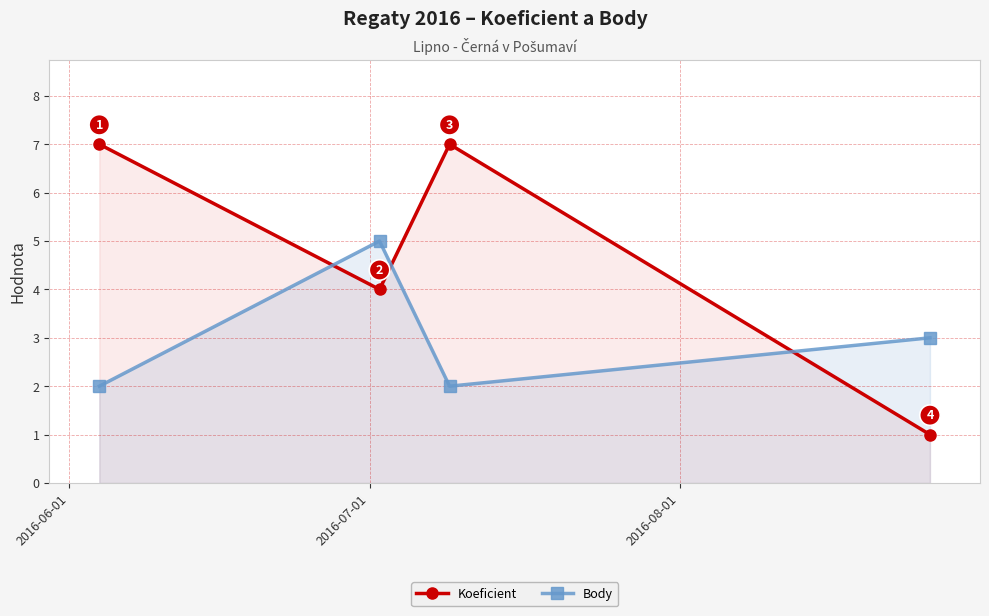

How many distinct data groups are displayed?

2